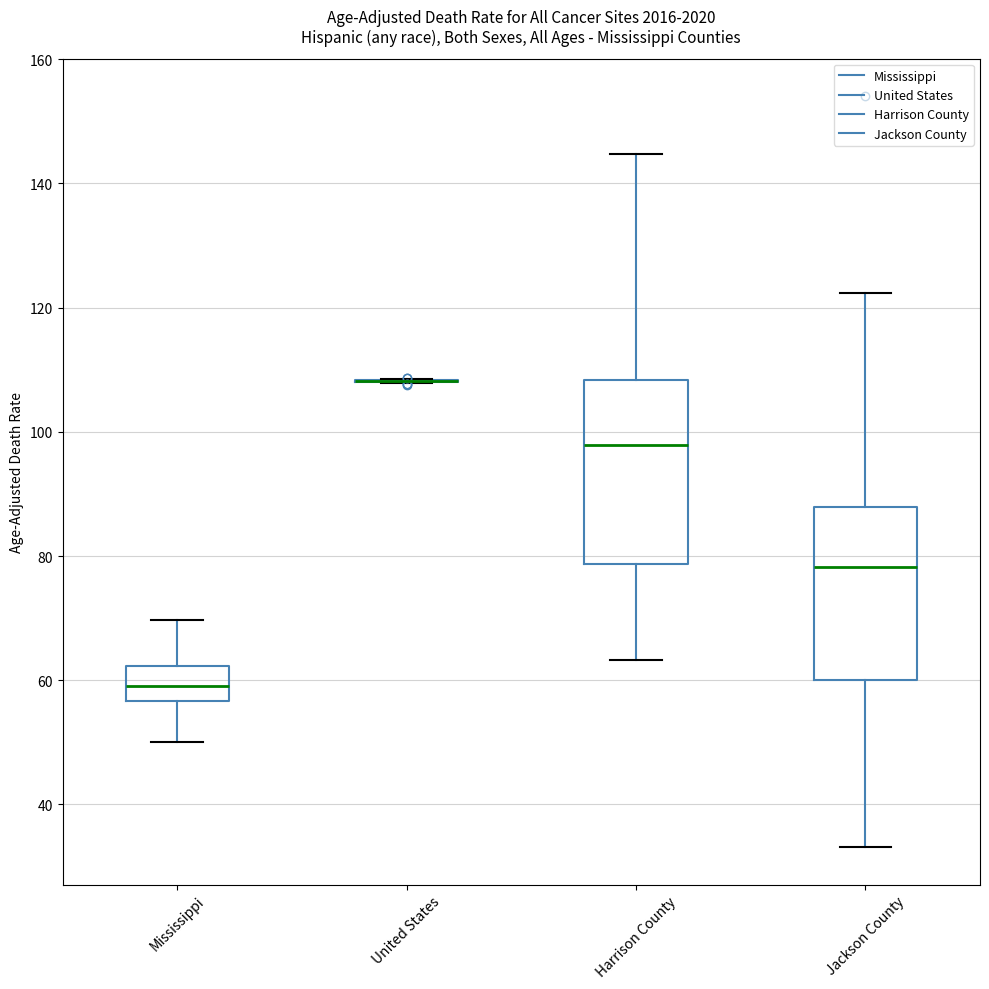

Reading left to right, transcribe this box plot: for each box, give where its median line is, the range the box spans, and where its two whiskers end, as read against the y-axis. The values are not printed on the chart, so give them approximately, as read against the axis.

Mississippi: median 60, box 56 to 62, whiskers 50 to 70
United States: box collapsed to a line at 108, whiskers 108 to 108
Harrison County: median 98, box 78 to 108, whiskers 64 to 144
Jackson County: median 78, box 60 to 88, whiskers 34 to 122